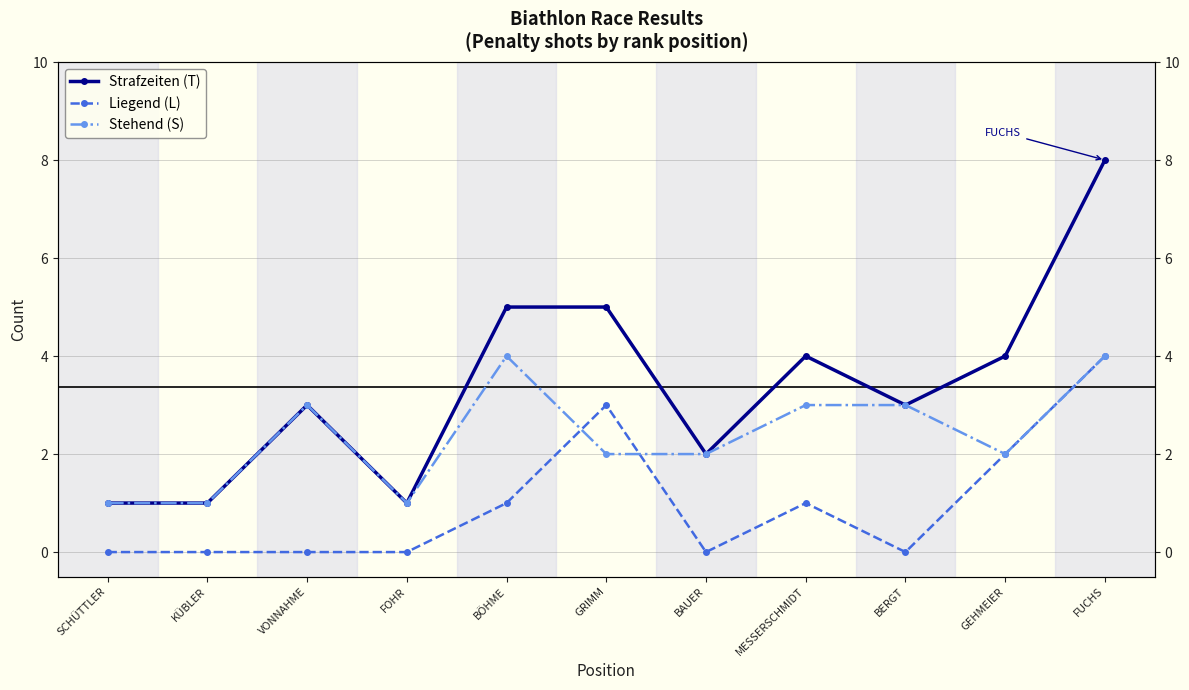

List the series in order of their peak value, lowest first.

Liegend (L), Stehend (S), Strafzeiten (T)